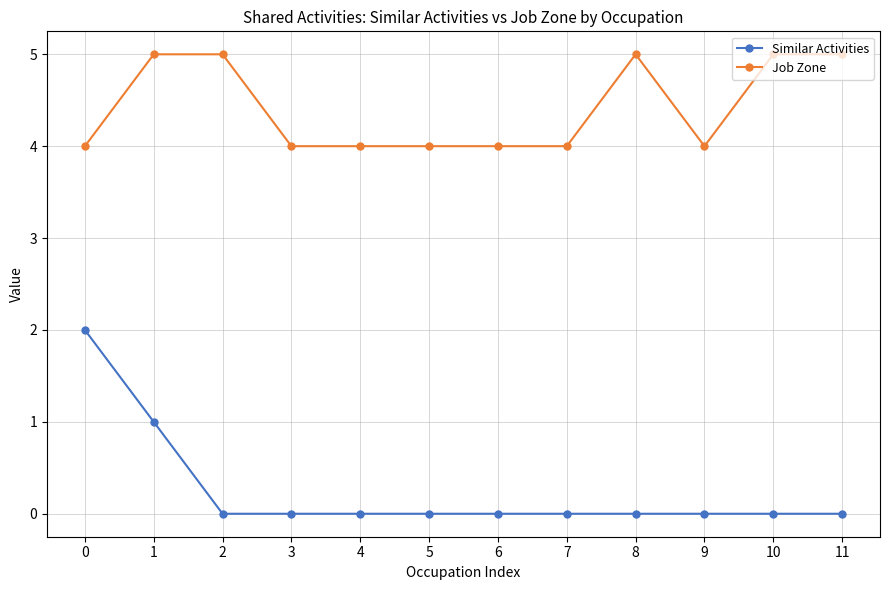

List the series in order of their peak value, highest first.

Job Zone, Similar Activities